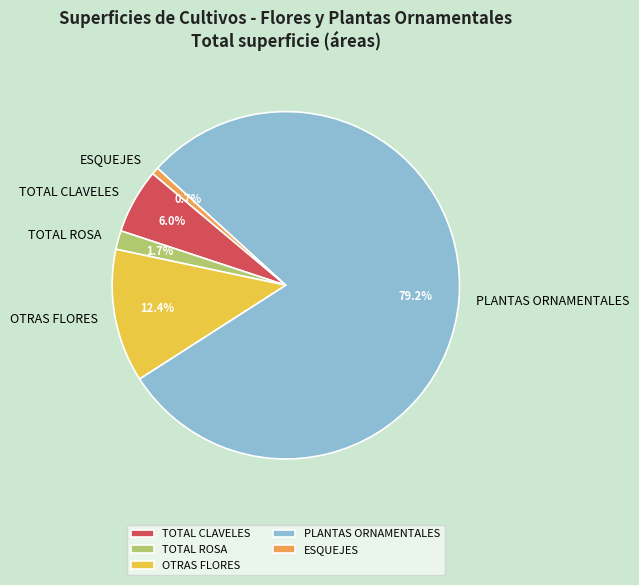

To the nearest percent, what is the difference between the TOTAL CLAVELES and TOTAL ROSA slice percentages?

4%